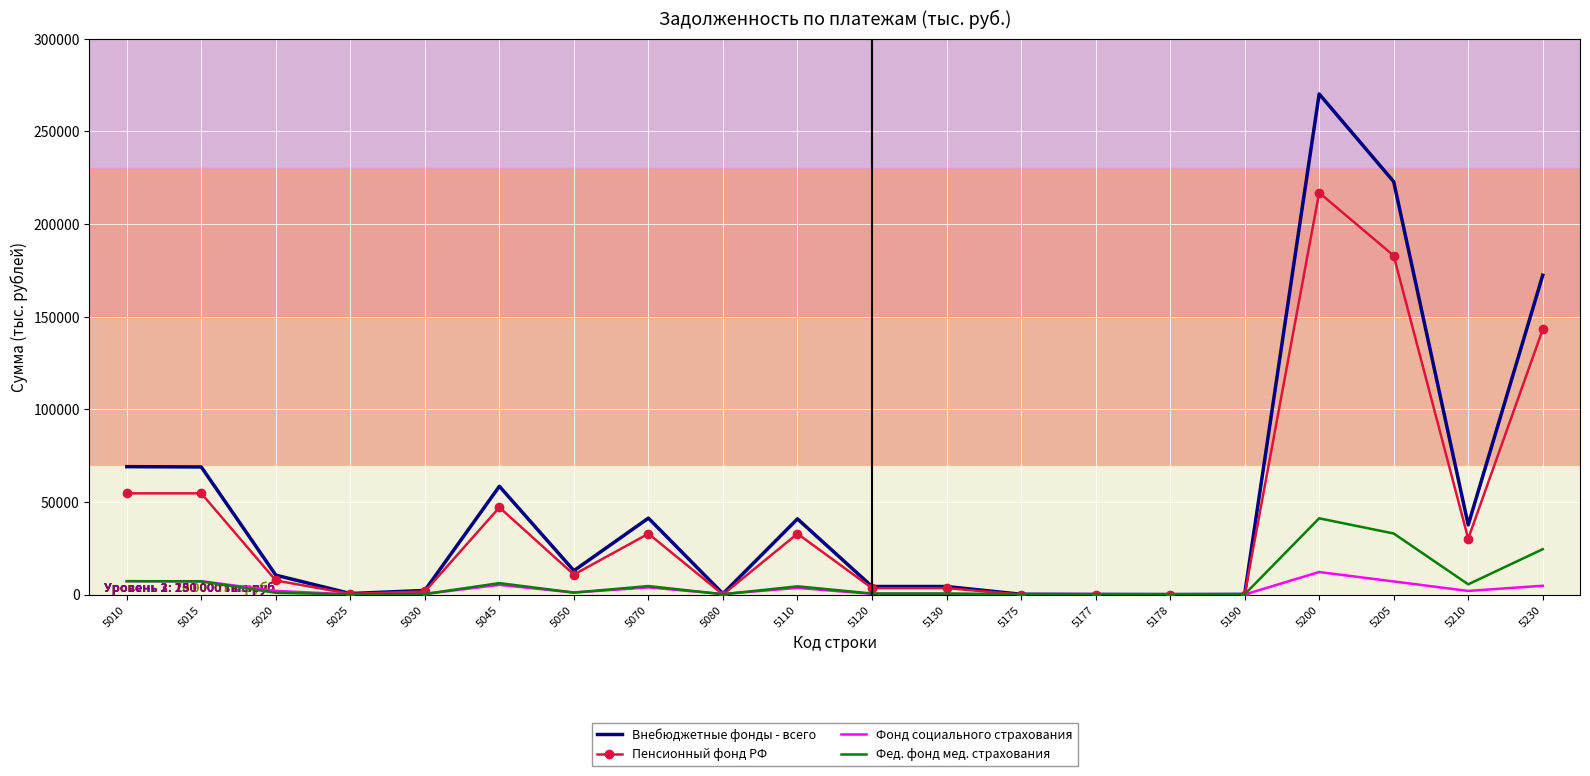

What is the difference between the maximum and minimum values in the Фед. фонд мед. страхования series?

41129